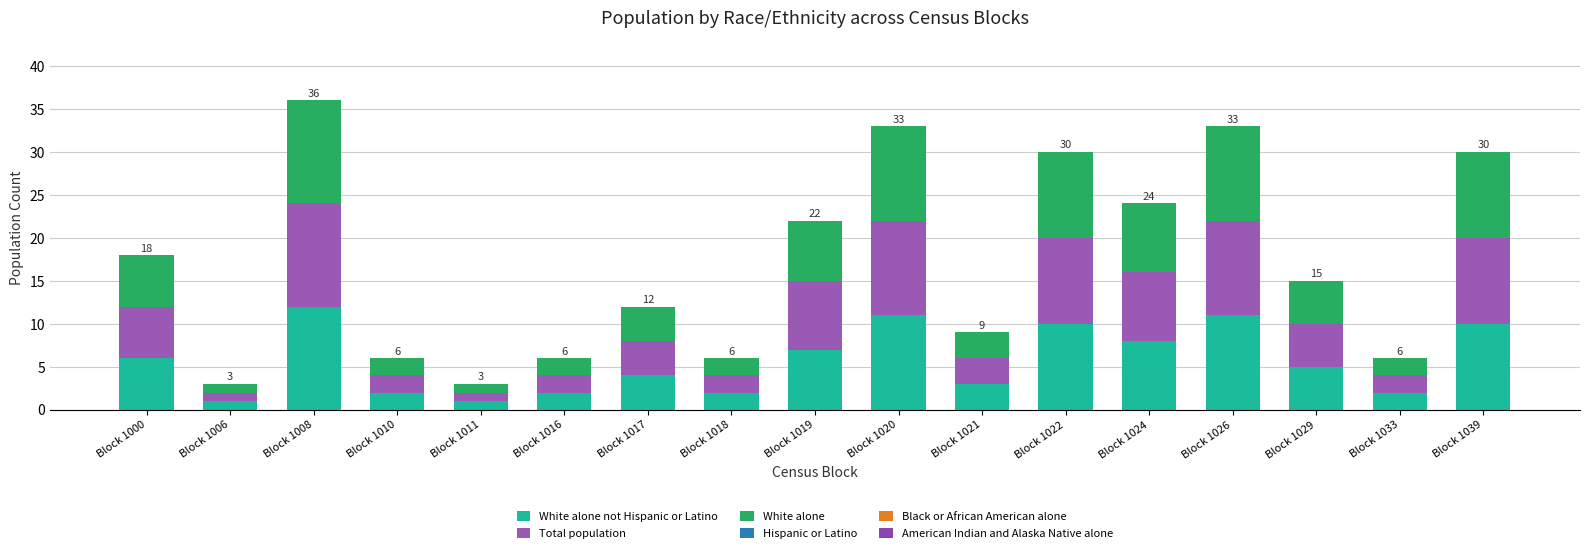

List the labels in order of Total population value, smallest first.

Block 1006, Block 1011, Block 1010, Block 1016, Block 1018, Block 1033, Block 1021, Block 1017, Block 1029, Block 1000, Block 1019, Block 1024, Block 1022, Block 1039, Block 1020, Block 1026, Block 1008